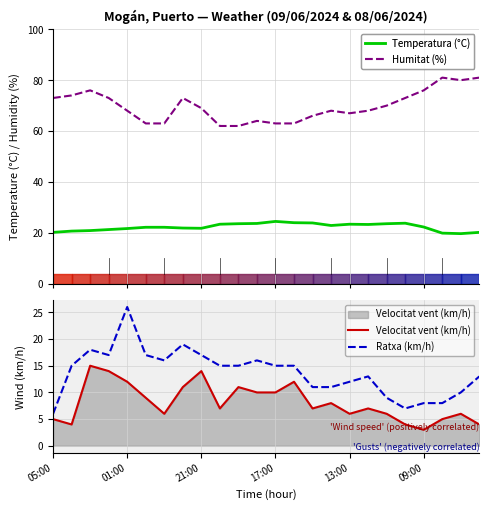

List the series in order of their peak value, lowest first.

Velocitat vent (km/h), Temperatura (°C), Ratxa (km/h), Humitat (%)